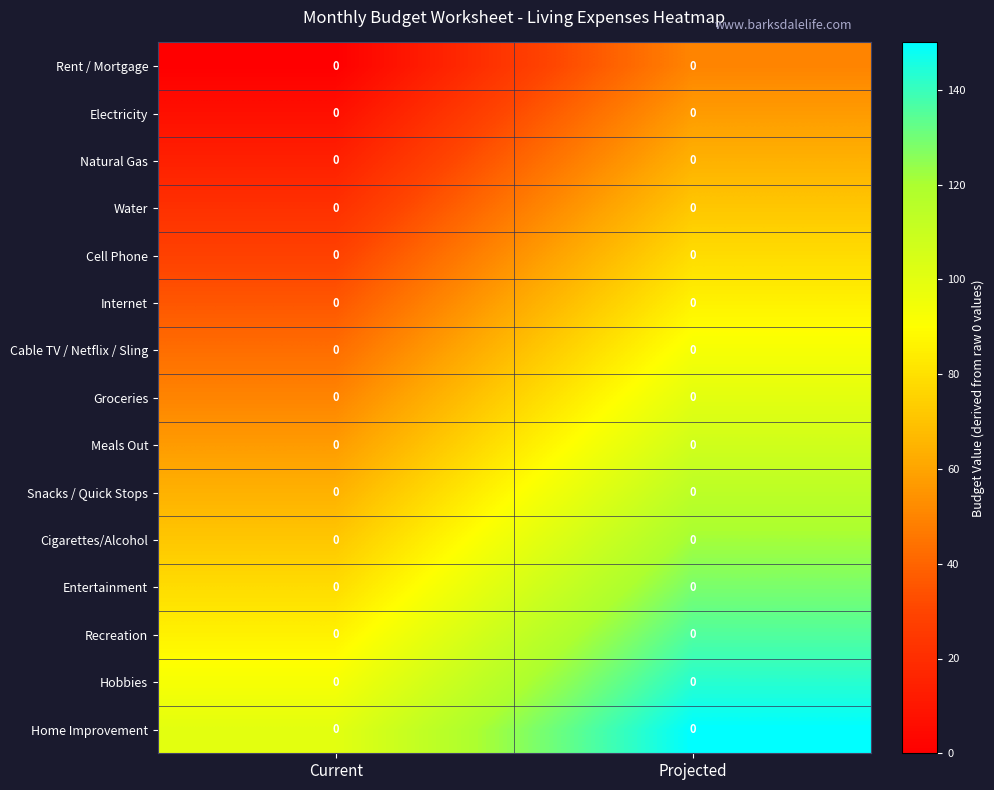

How many data points does each series have?

2